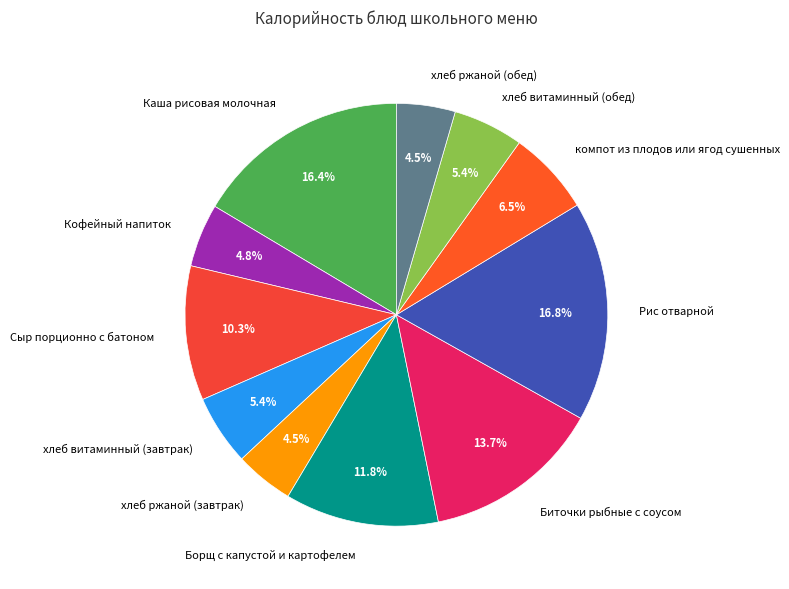

Is it true that Рис отварной is 17% of the pie?

True